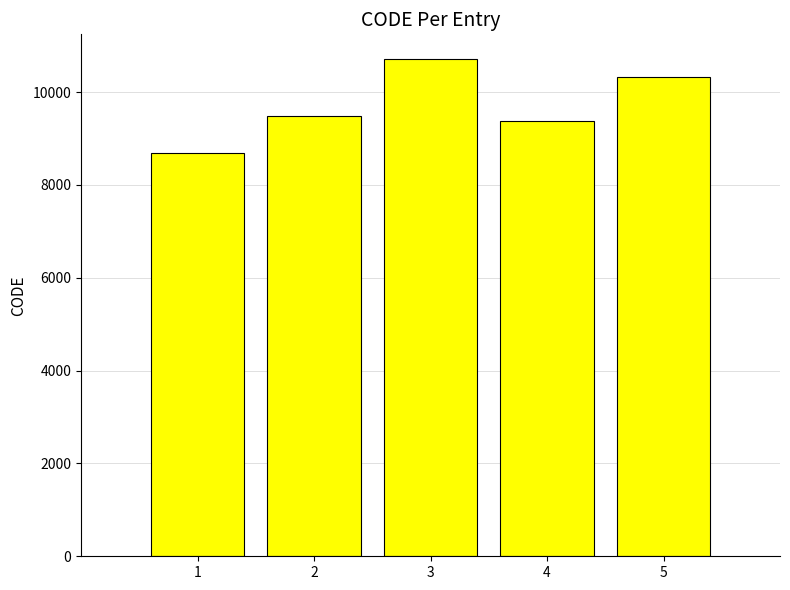

Is it true that the value at 5 is 4946?

False